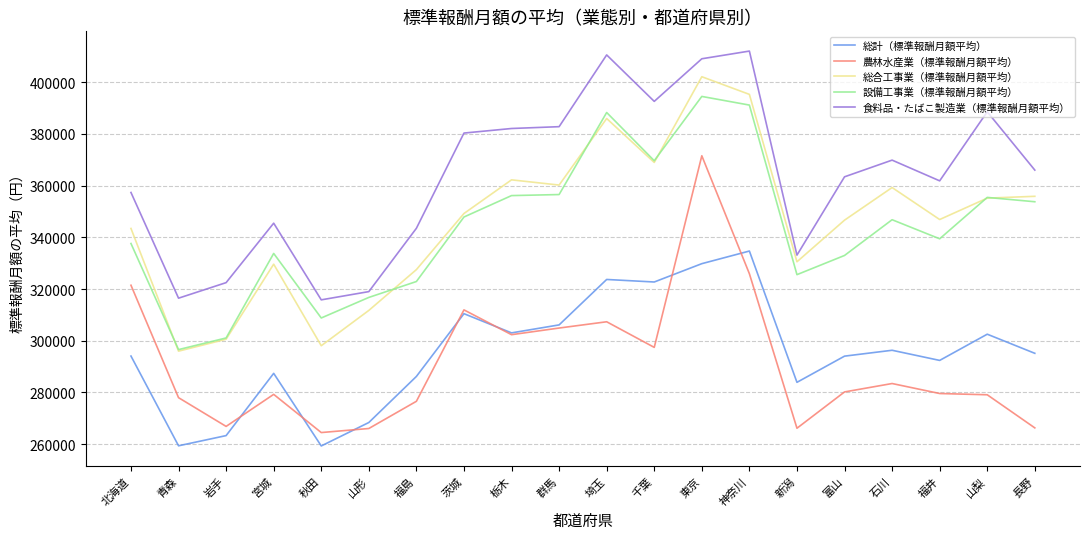

Where is the first local minimum for 総合工事業（標準報酬月額平均）?

青森